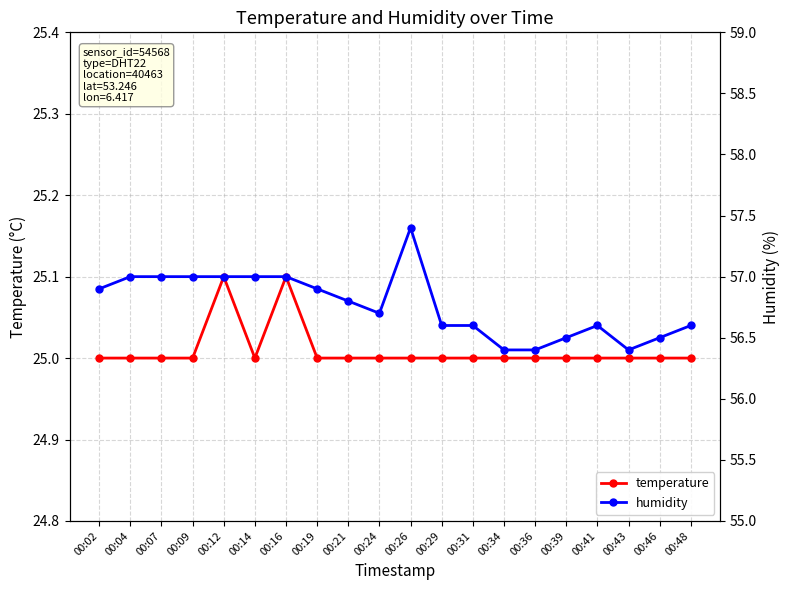

At which category does temperature reach its first local valley?

00:14